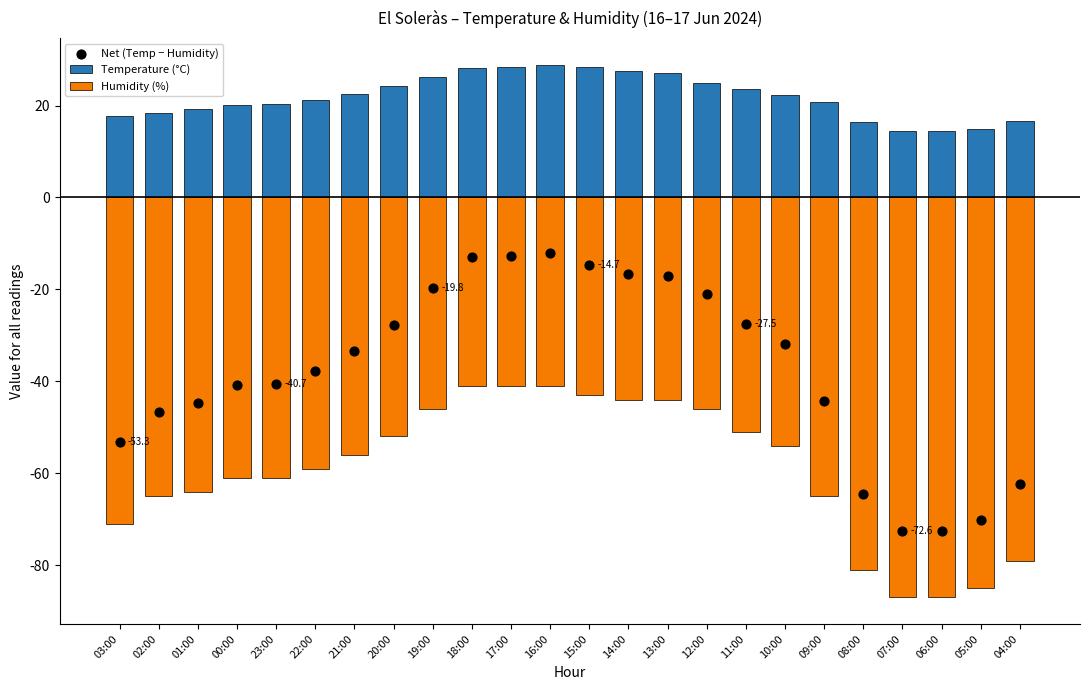

Which series has the largest total across all categories?

Temperature (°C)